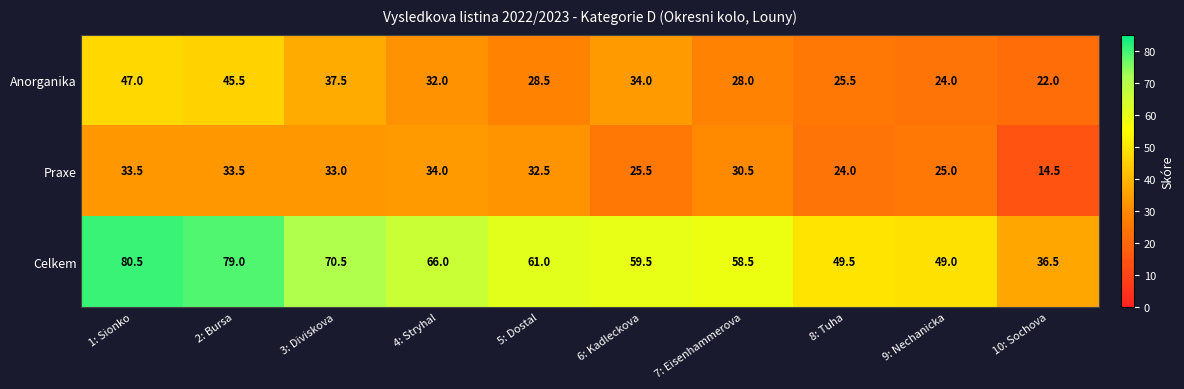

Reading left to right, extract all data points from this chart.

Anorganika: 1: Sionko=47.0	2: Bursa=45.5	3: Diviskova=37.5	4: Stryhal=32.0	5: Dostal=28.5	6: Kadleckova=34.0	7: Eisenhammerova=28.0	8: Tuha=25.5	9: Nechanicka=24.0	10: Sochova=22.0
Praxe: 1: Sionko=33.5	2: Bursa=33.5	3: Diviskova=33.0	4: Stryhal=34.0	5: Dostal=32.5	6: Kadleckova=25.5	7: Eisenhammerova=30.5	8: Tuha=24.0	9: Nechanicka=25.0	10: Sochova=14.5
Celkem: 1: Sionko=80.5	2: Bursa=79.0	3: Diviskova=70.5	4: Stryhal=66.0	5: Dostal=61.0	6: Kadleckova=59.5	7: Eisenhammerova=58.5	8: Tuha=49.5	9: Nechanicka=49.0	10: Sochova=36.5